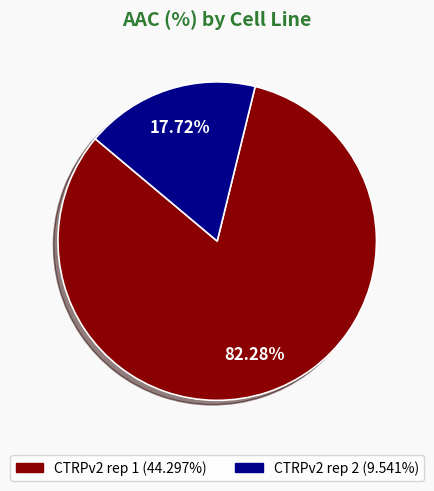

Which slice is the smallest?

CTRPv2 rep 2